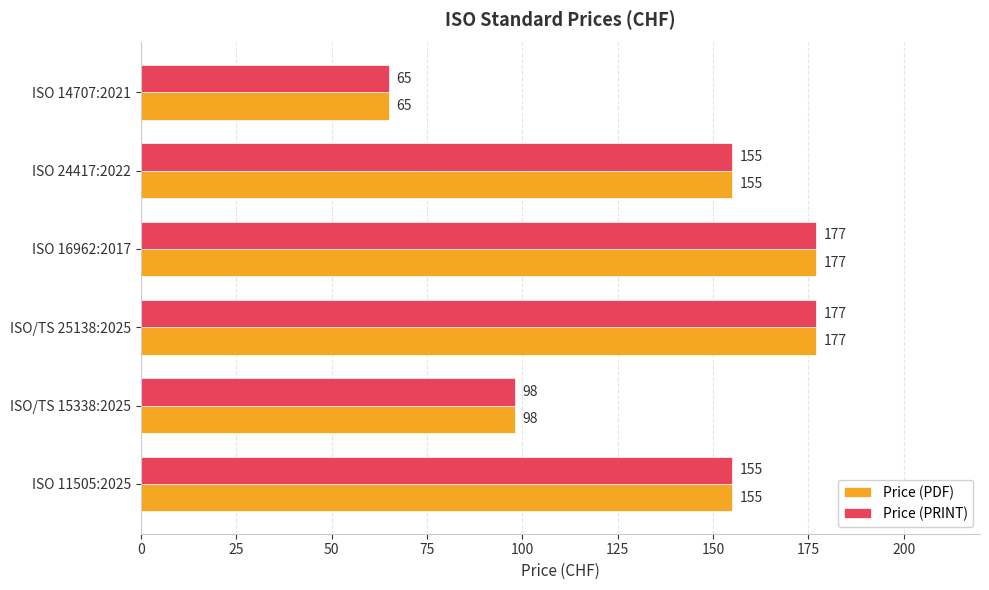

What is the maximum value for Price (PRINT)?

177